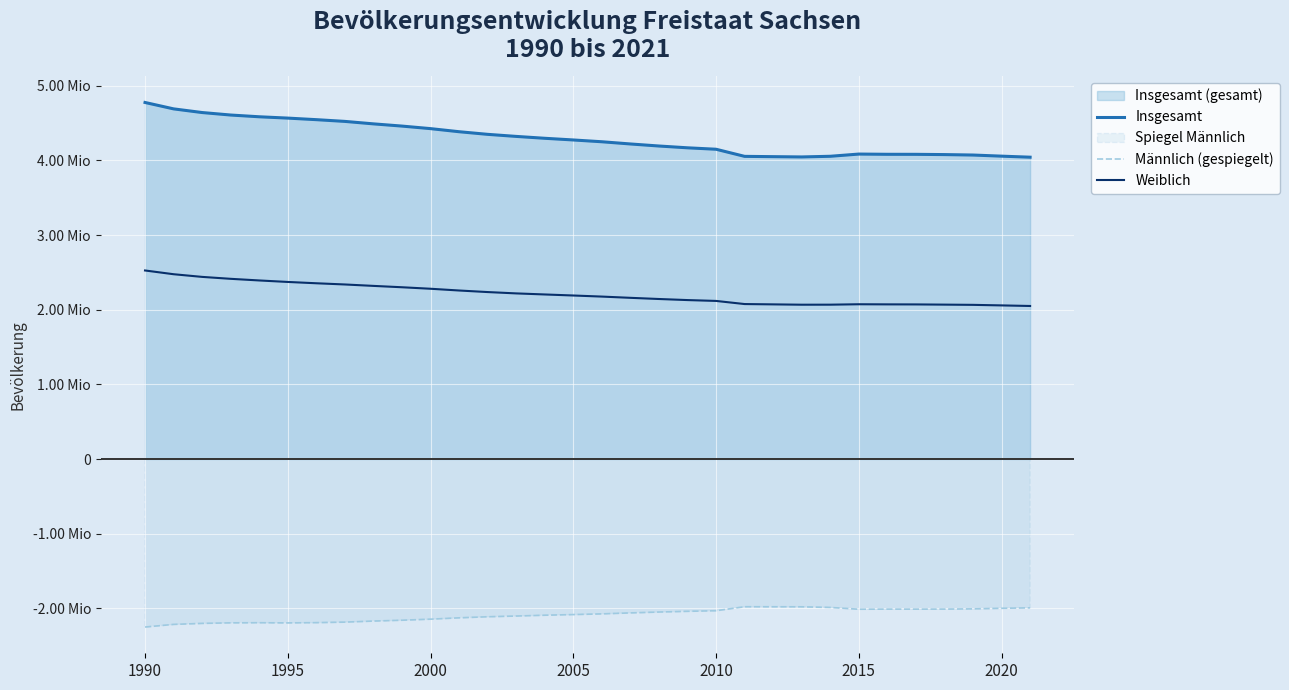

True or false: Männlich (gespiegelt) and Insgesamt cross at least once.

False